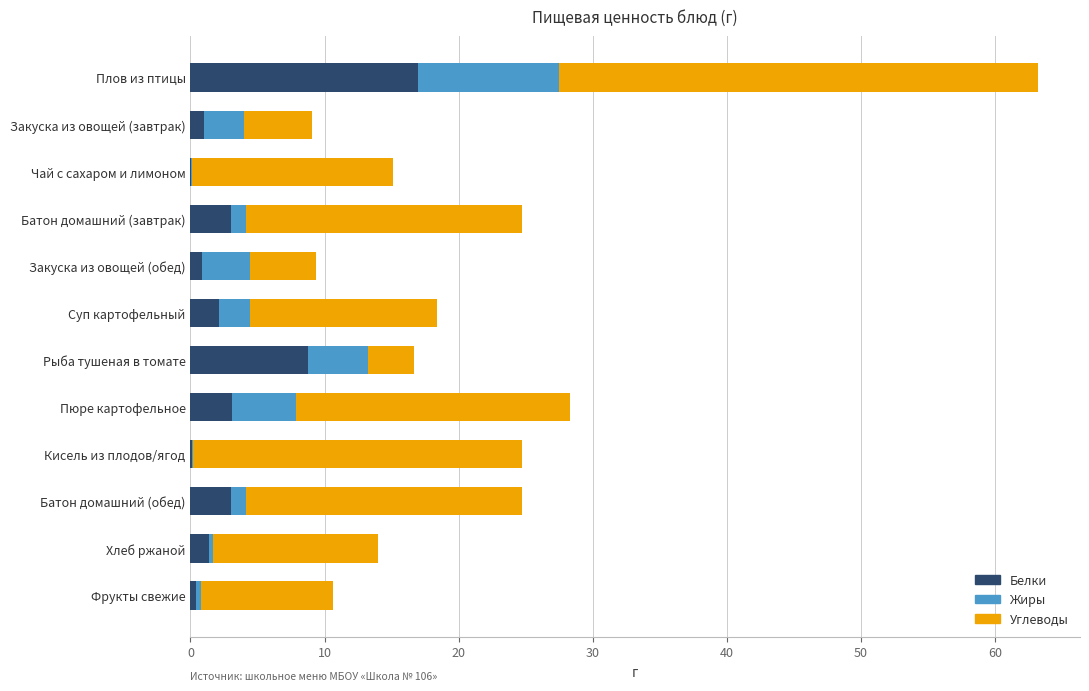

At which category is the sum across all series the highest?

Плов из птицы